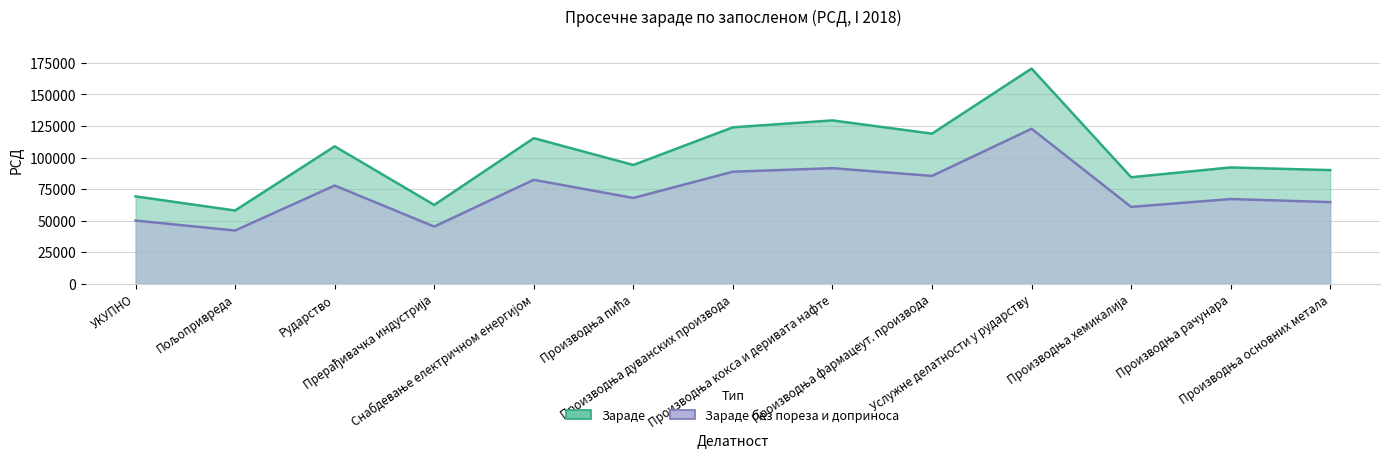

What is the minimum value shown in the chart?

42137